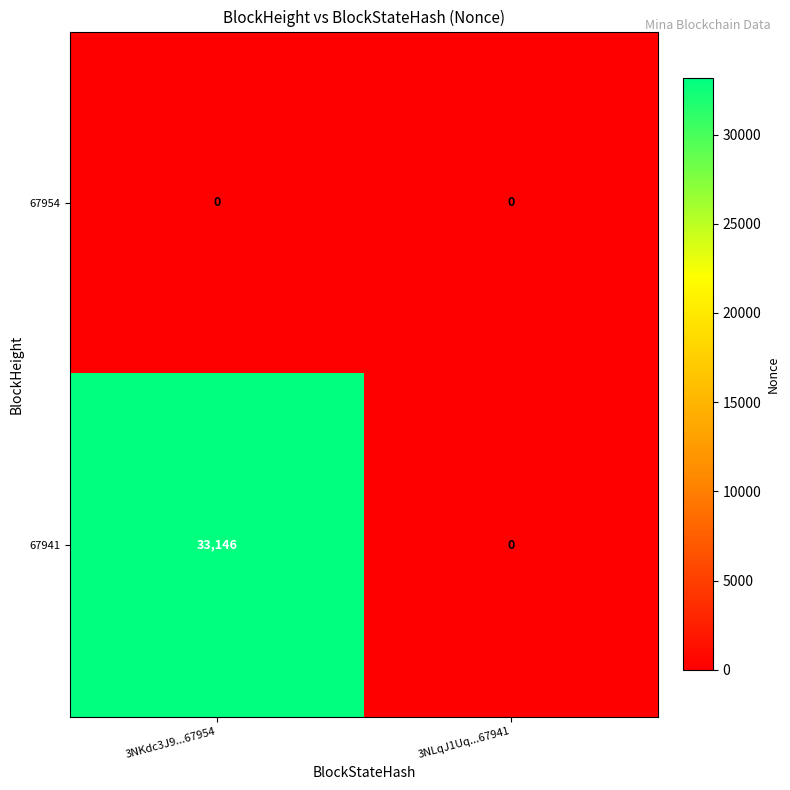

True or false: 67954 has a value of 0 at 3NKdc3J9...67954.

True